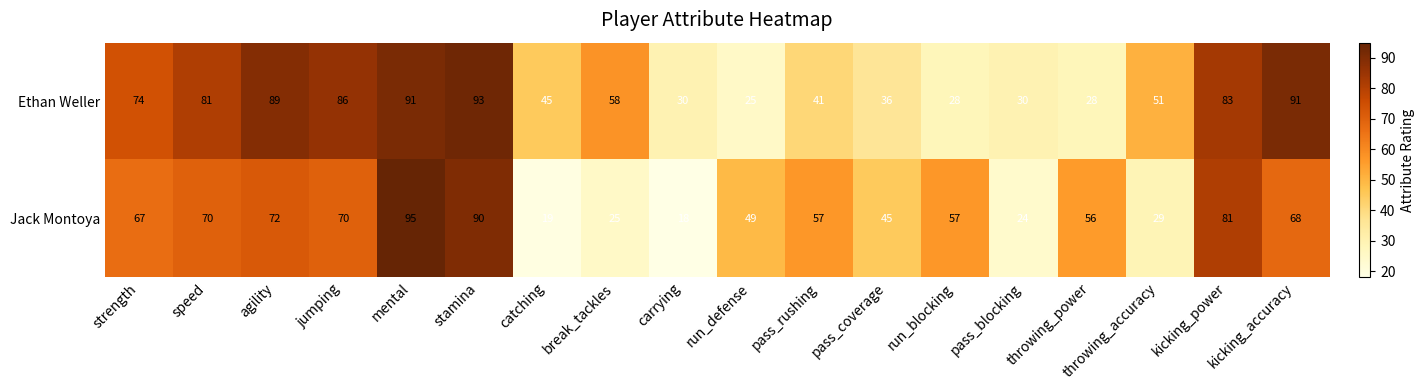

Which category has the highest value across all series?

mental